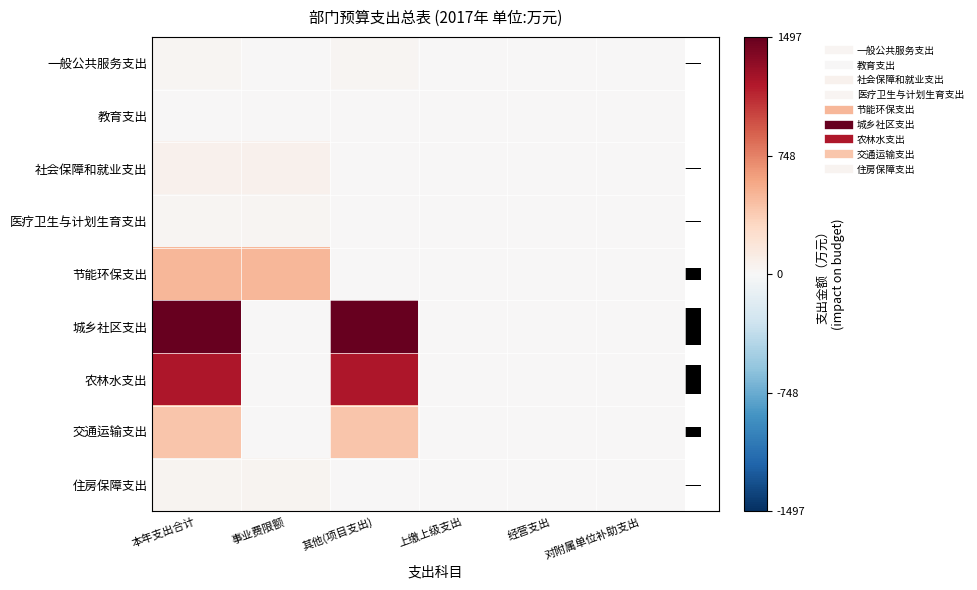

How many values in 社会保障和就业支出 are above zero?

2